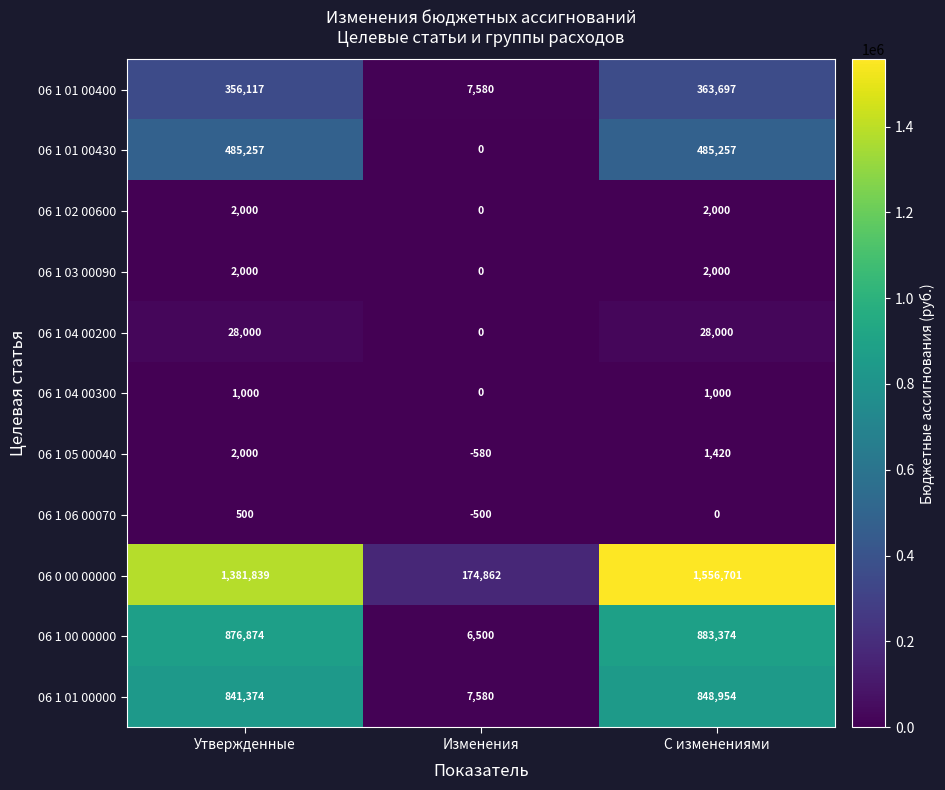

What is the approximate value of 06 0 00 00000 at Изменения, to the nearest 100?

174900